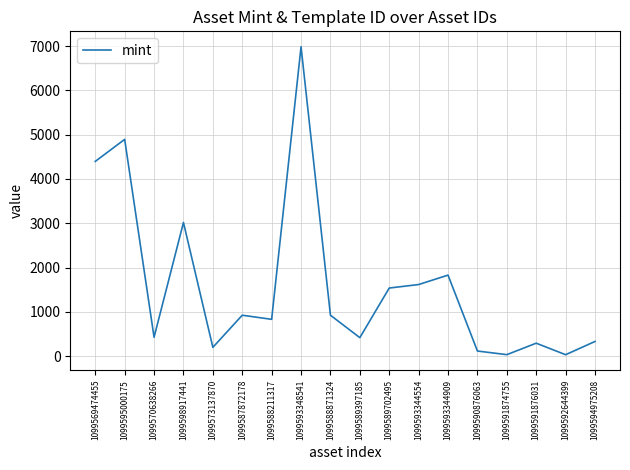

At which category does the chart reach its peak across all series?

1099593348541